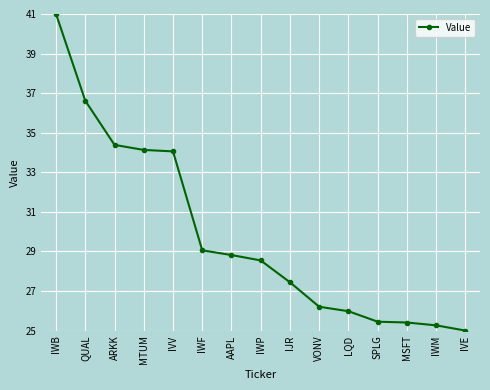

What is the maximum value shown in the chart?

41.0